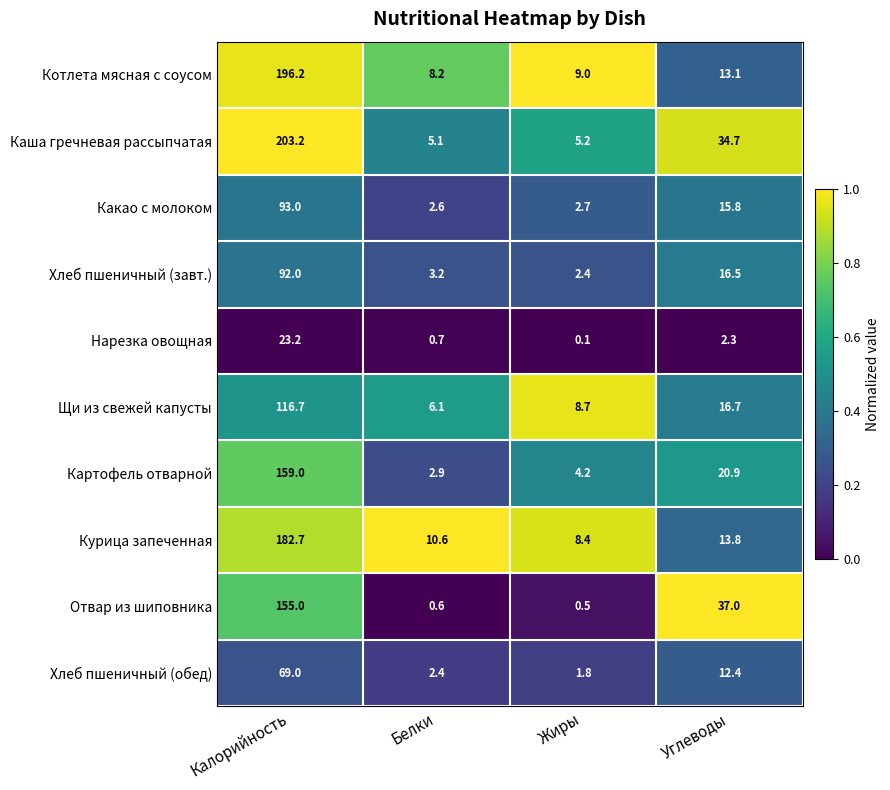

Which series has the largest range (max minus min)?

Каша гречневая рассыпчатая